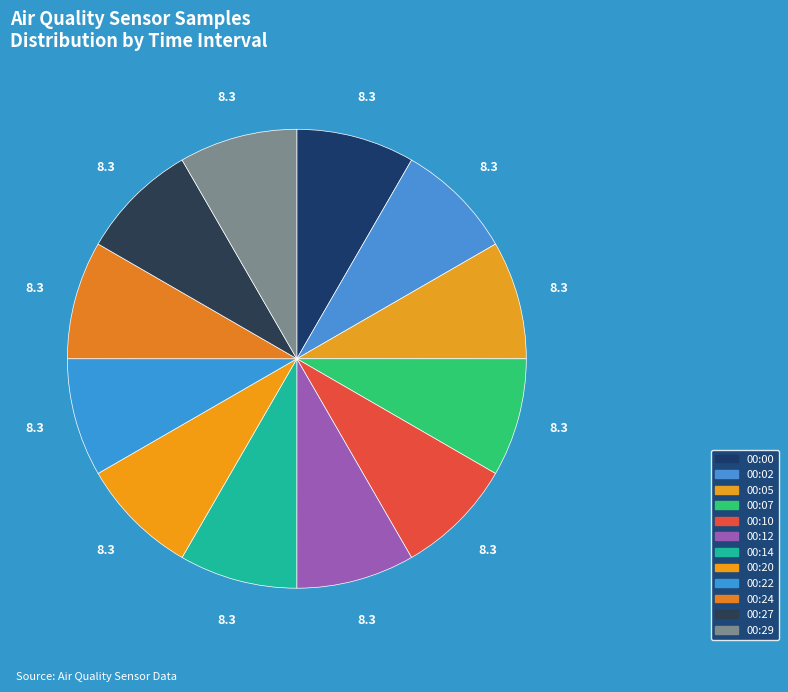

Count the number of slices in the pie.

12